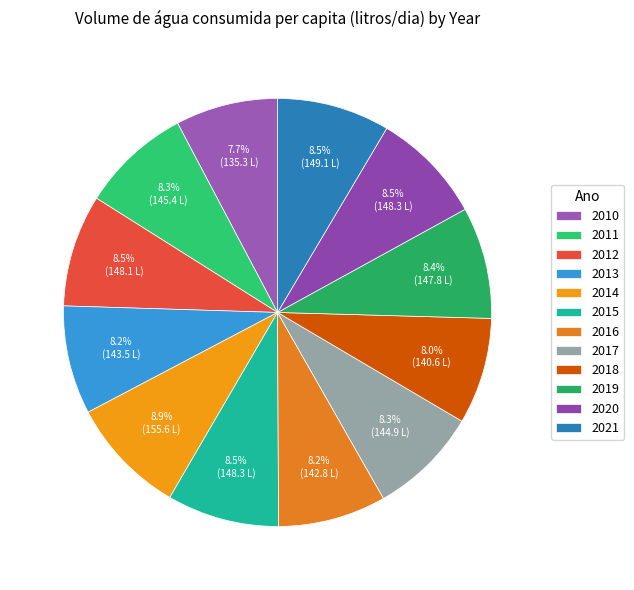

The 2012 slice represents 1% of the pie. True or false?

False